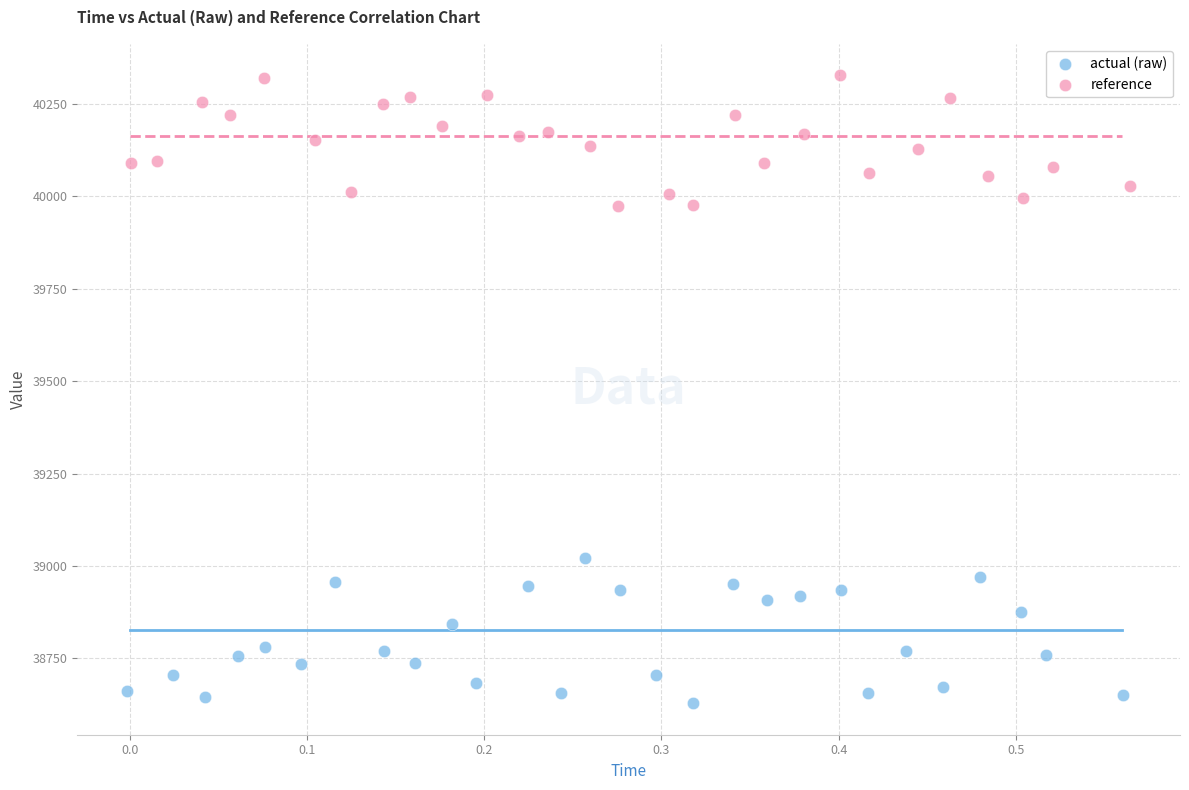

What are all the series names shown in the legend?

actual (raw), reference